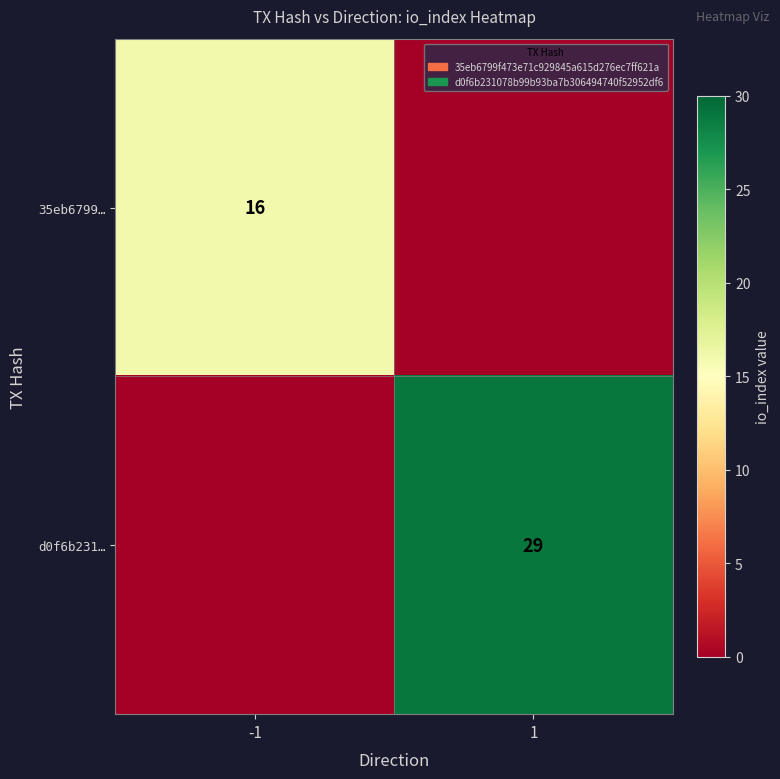

What is the difference between the highest and lowest values at 1?

29